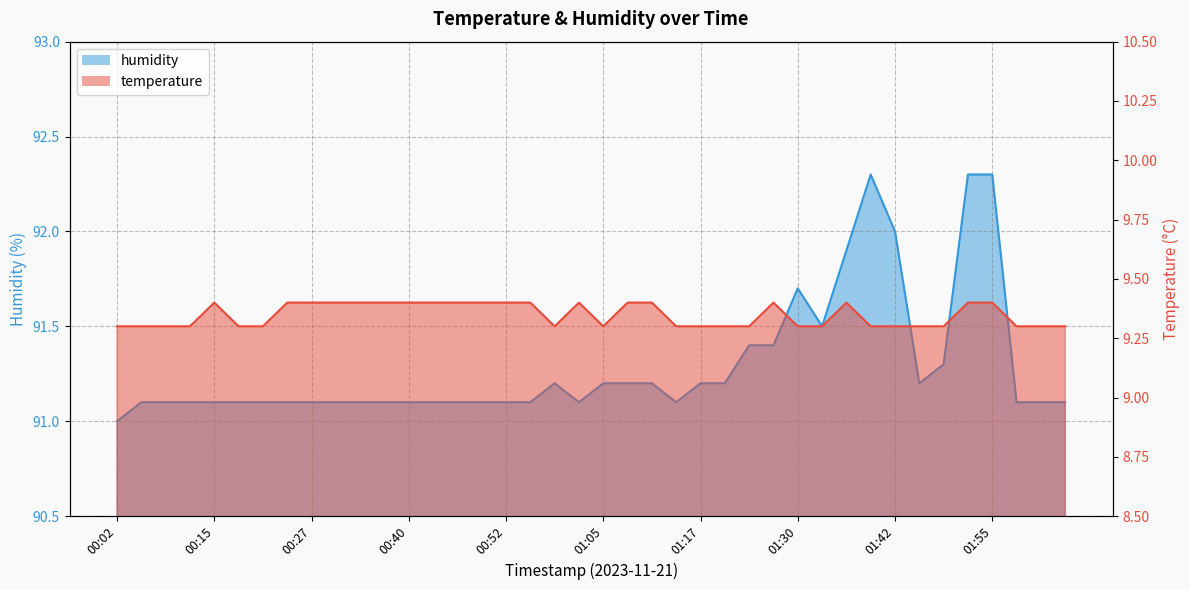

Where is the first local maximum for temperature?

00:15